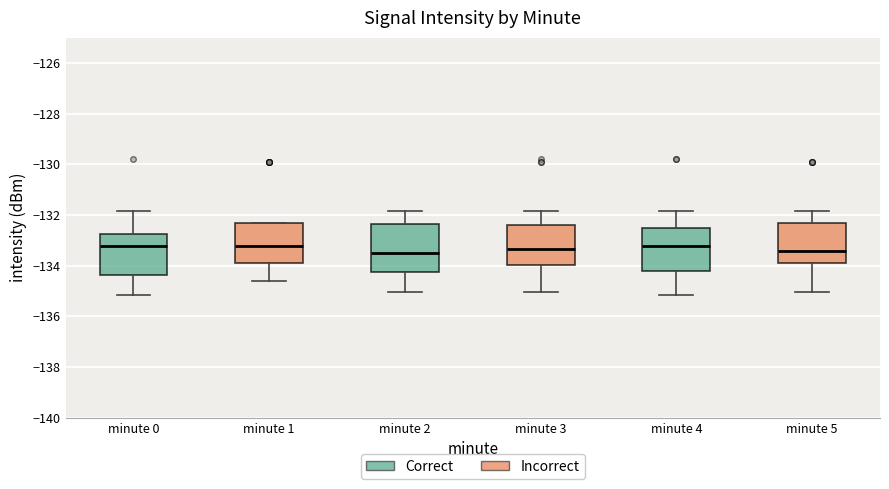

Where is the upper edge of the box for minute 3 on the y-axis? The values are not printed on the chart, so give them approximately, as read against the axis.

-132.4